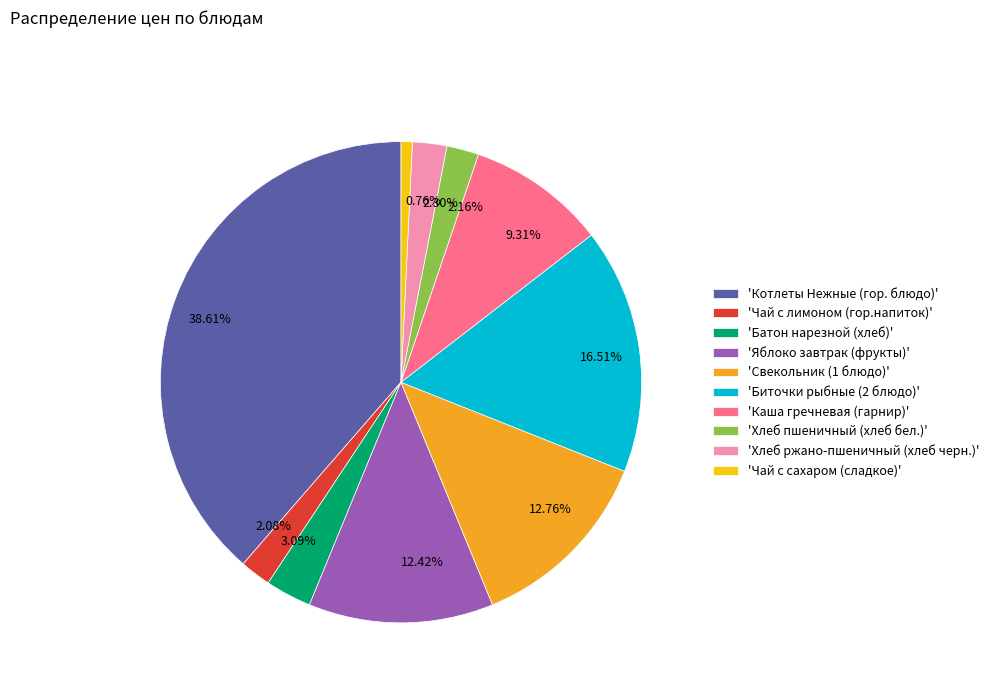

Does 0.76% represent more than half of the total?

No